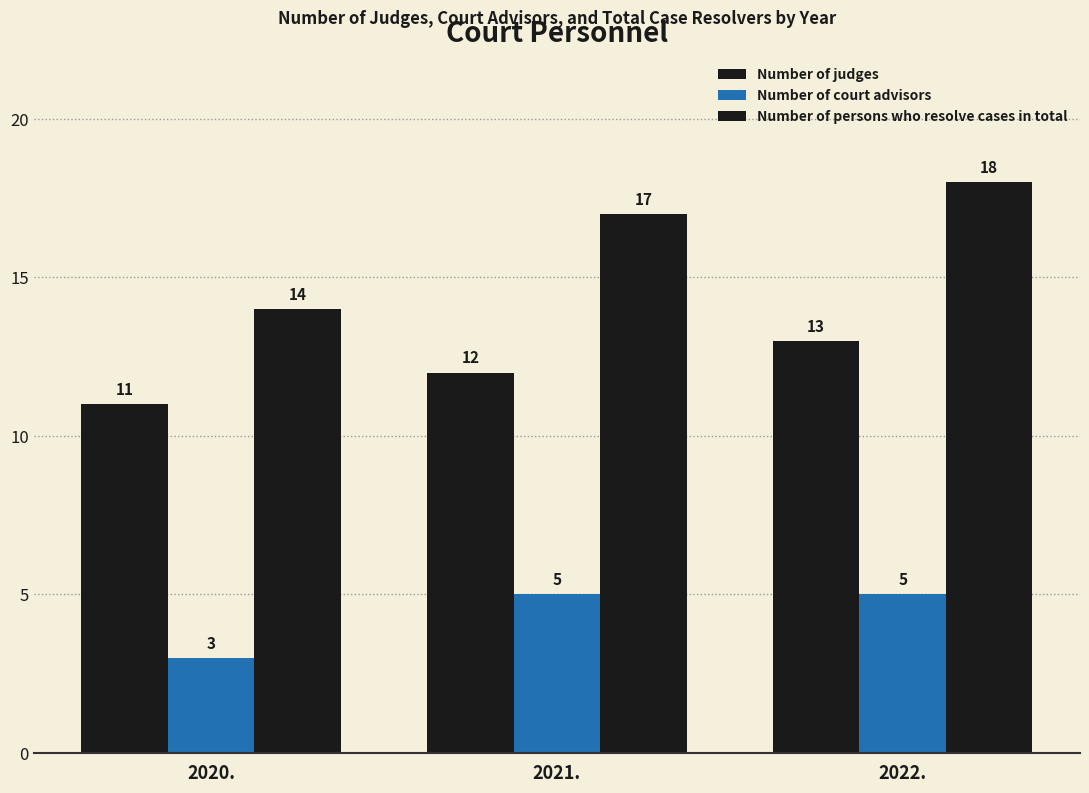

Does the chart contain any negative values?

No